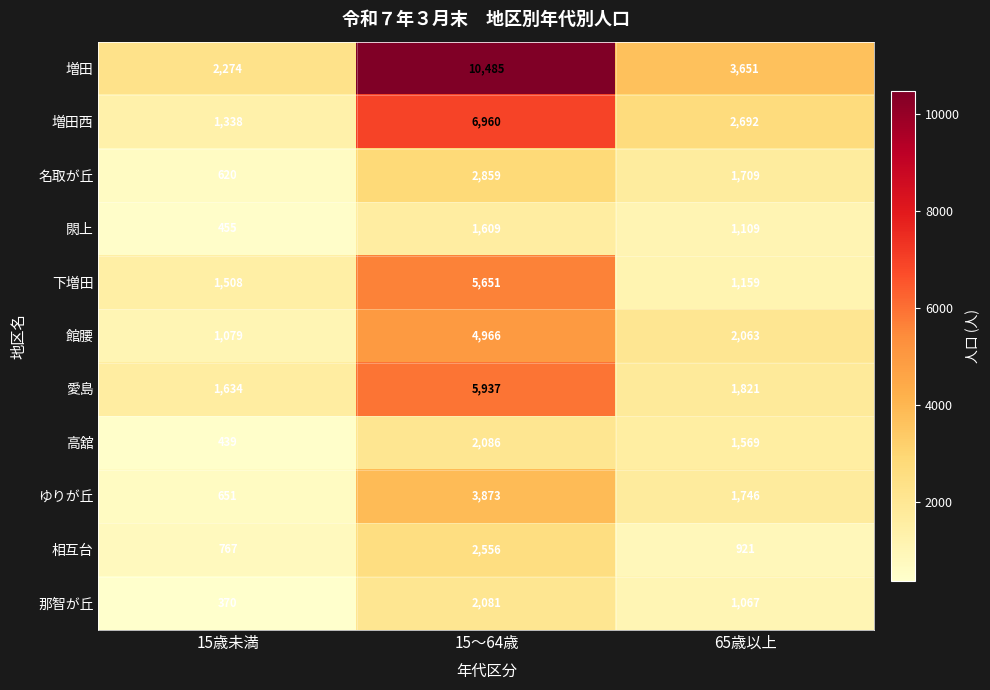

The 増田 series shows 2274 at 15歳未満. True or false?

True